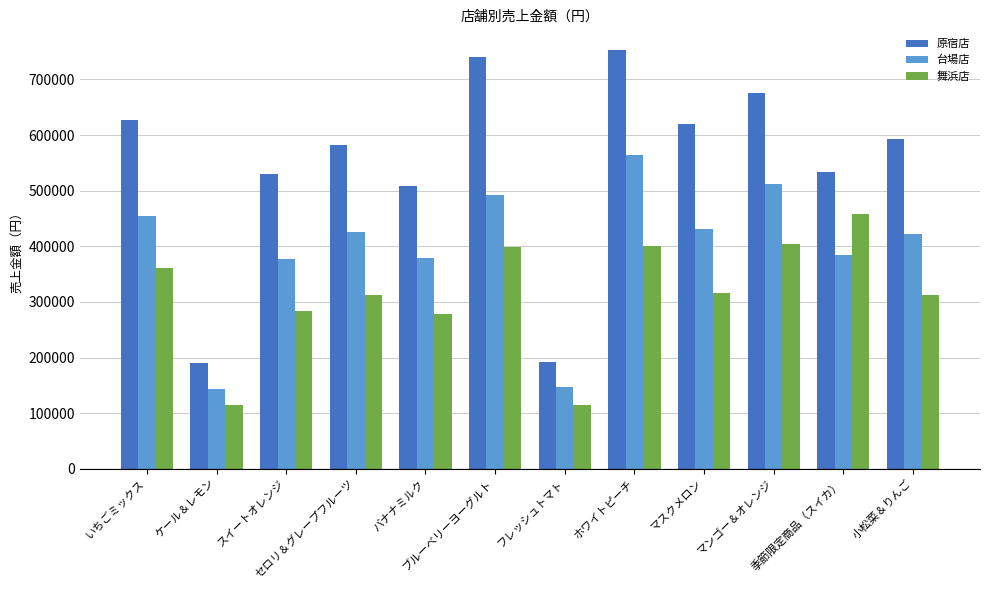

What is the lowest value of the 原宿店 series?

190100